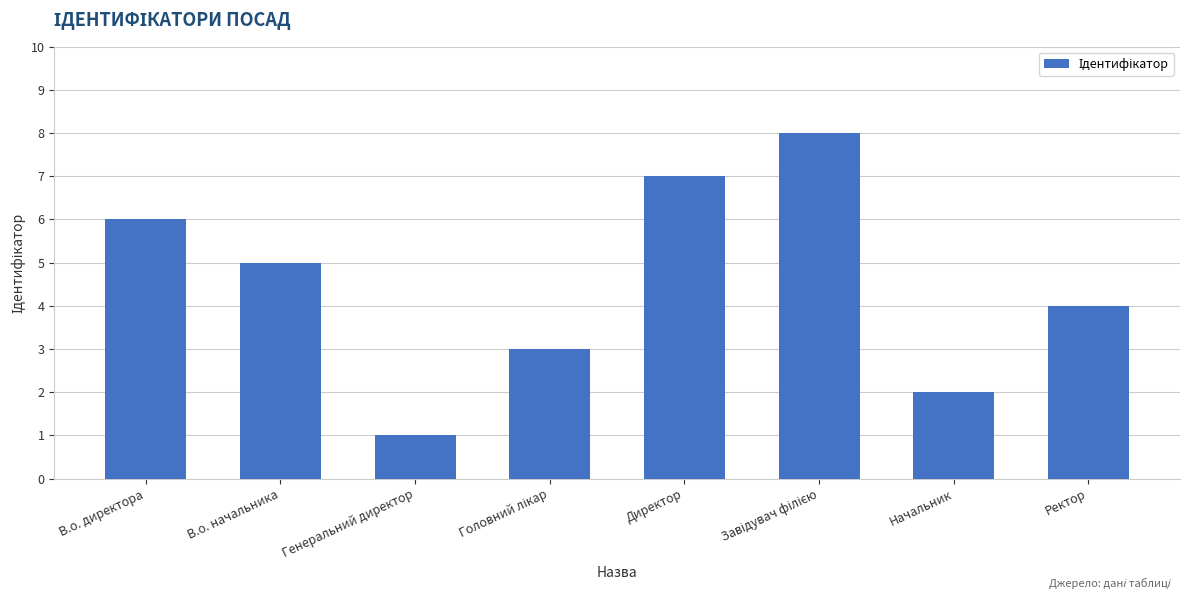

What is the value of the 2nd bar from the left?

5